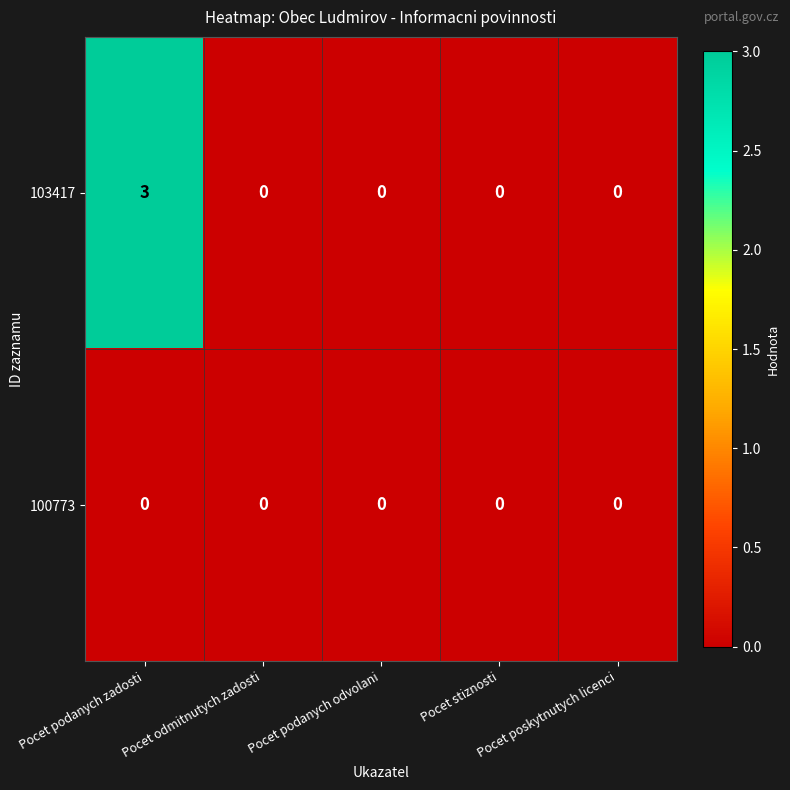

Which series has the widest spread of values?

103417